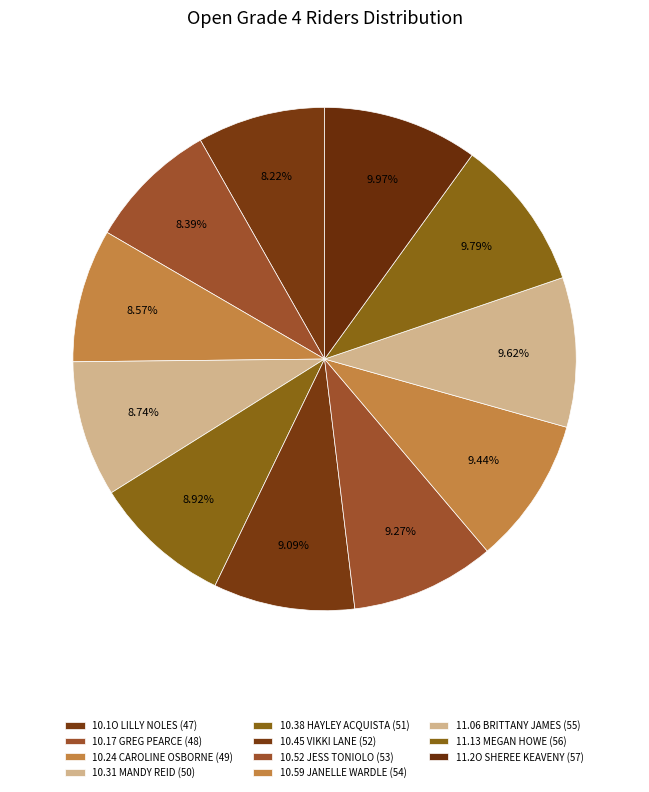

Is there any slice that represents more than half of the pie?

No